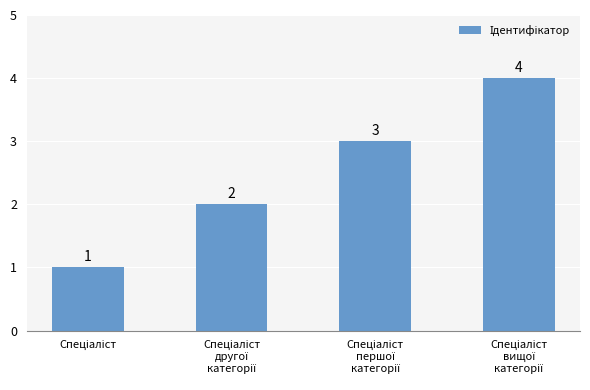

Count the values in the range 2 to 4.

3